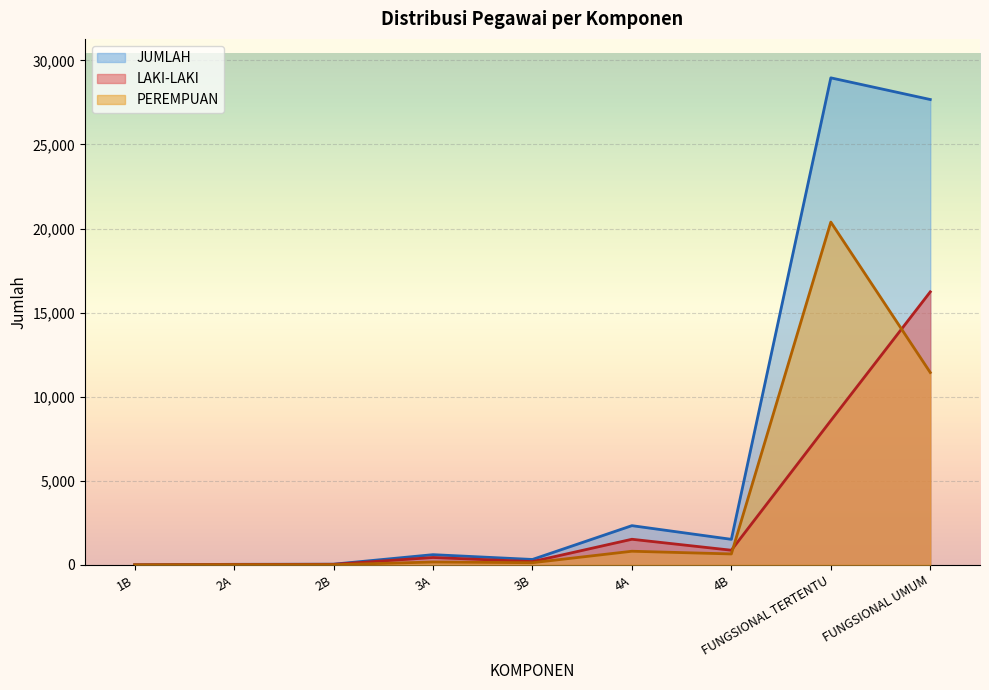

Rank the series by their average value, from highest to lowest.

JUMLAH, PEREMPUAN, LAKI-LAKI